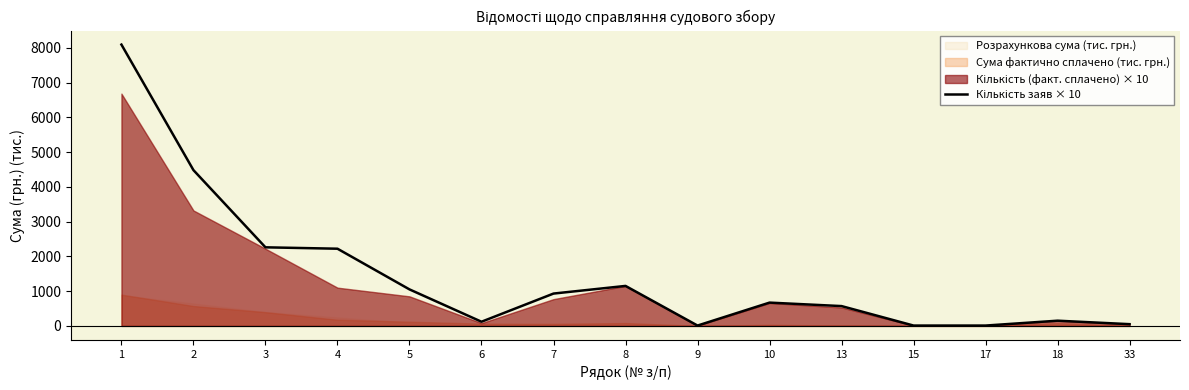

What is the difference between the values at 3 and 9?

2250